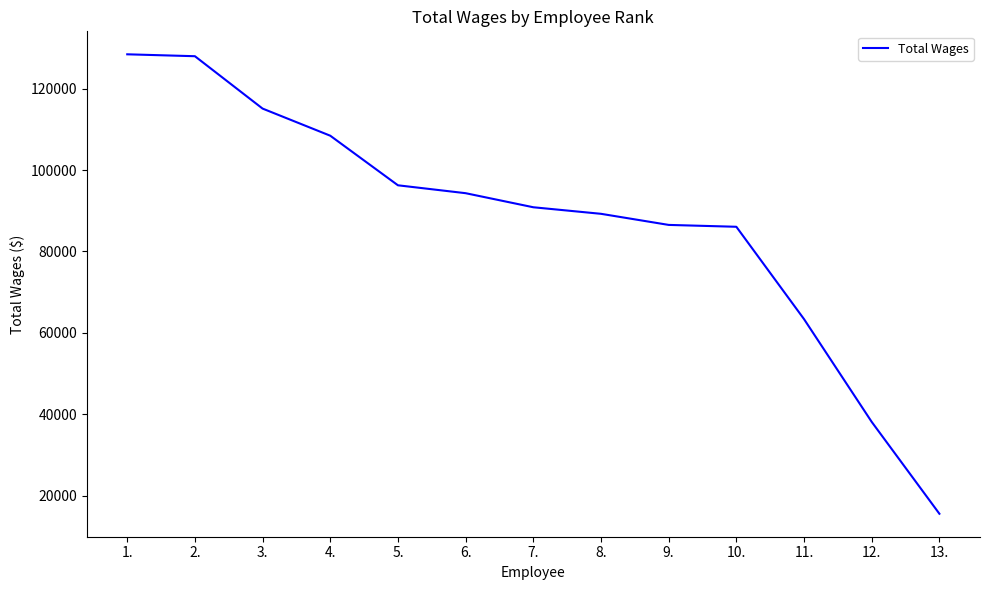

Is it true that the value at 3. is 203118?

False